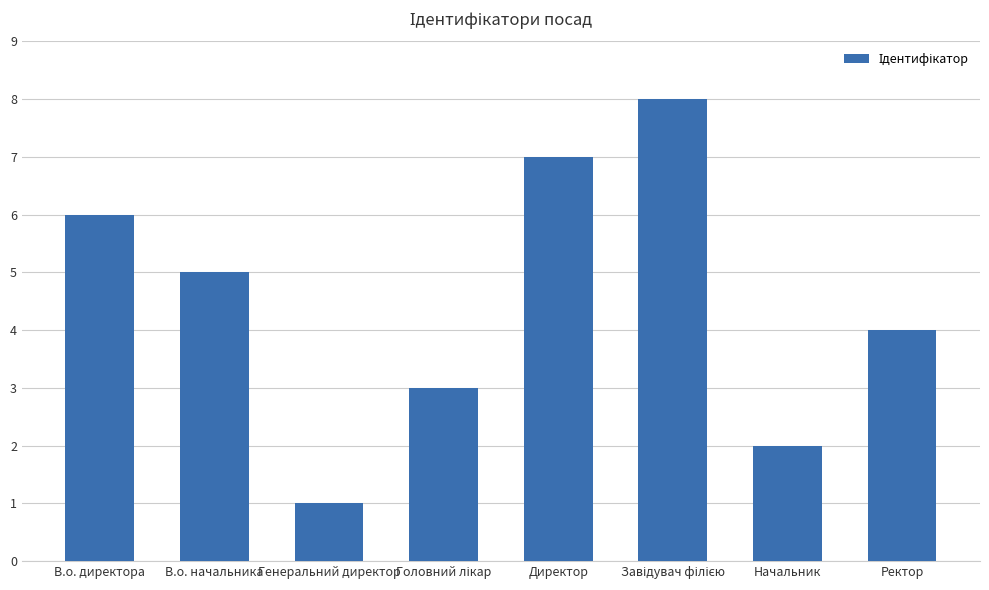

At which category does the chart reach its minimum across all series?

Генеральний директор